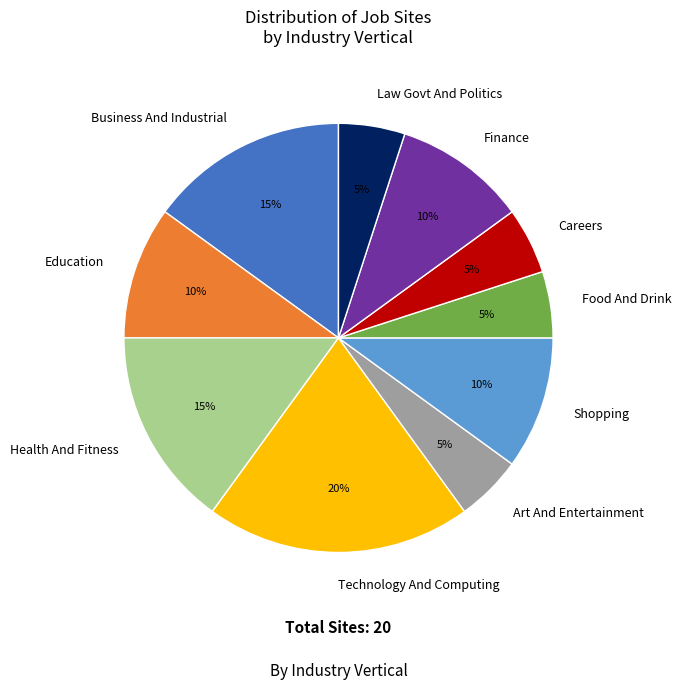

Between Careers and Technology And Computing, which is larger?

Technology And Computing